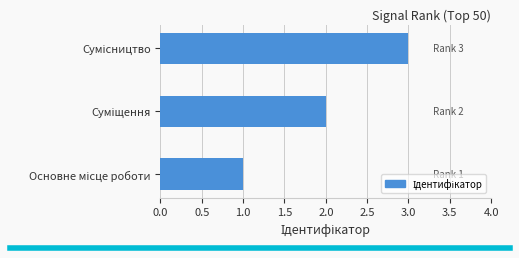

What is the sum of all values?

6